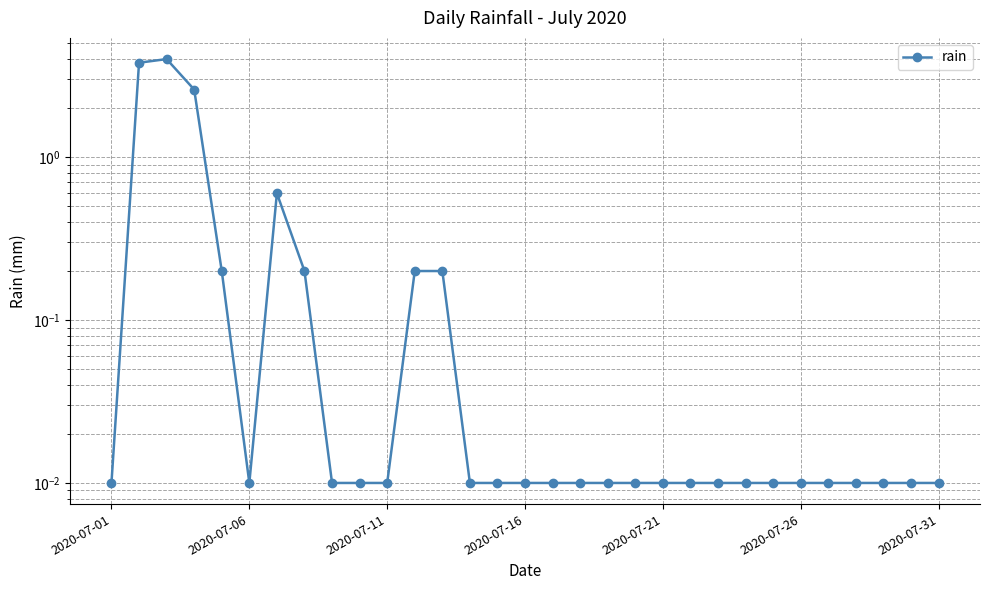

True or false: the data shows 1.5 at 2020-07-16.

False